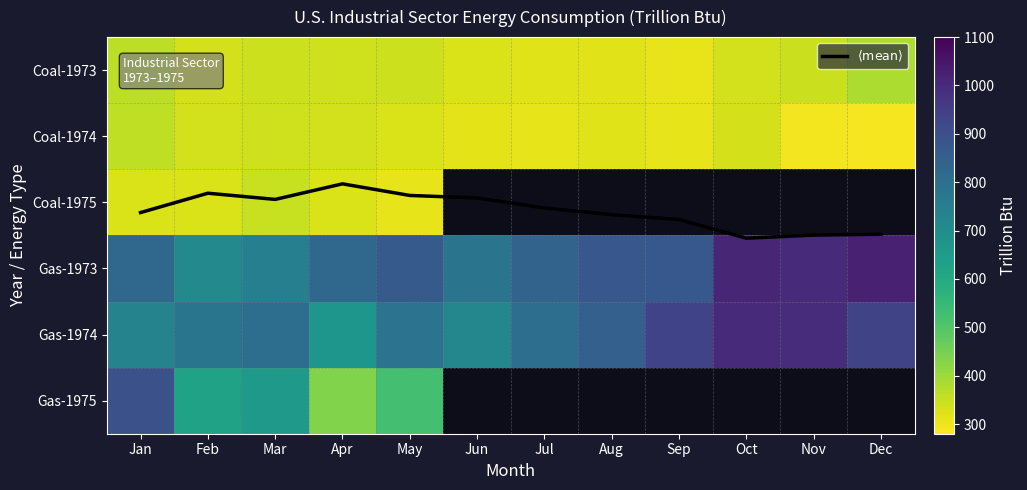

Between May and Nov, which is larger?

Nov